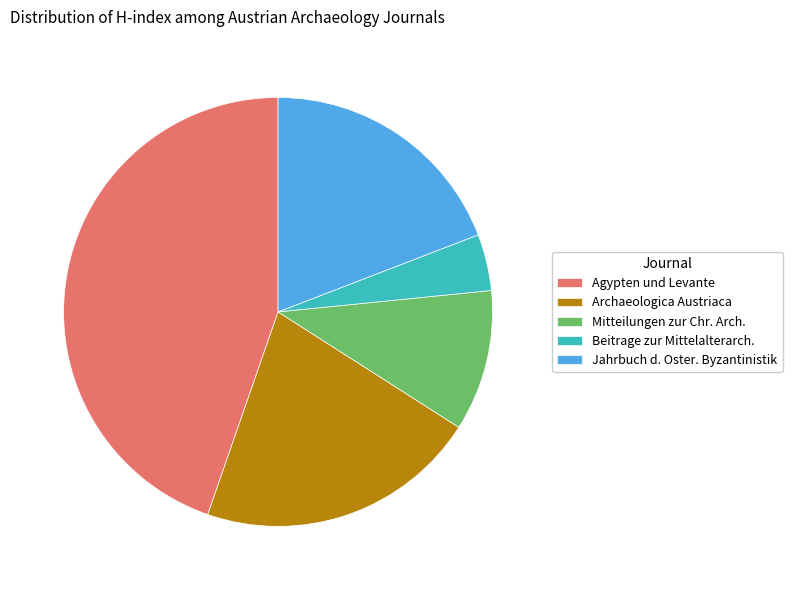

True or false: Archaeologica Austriaca accounts for 15% of the total.

False